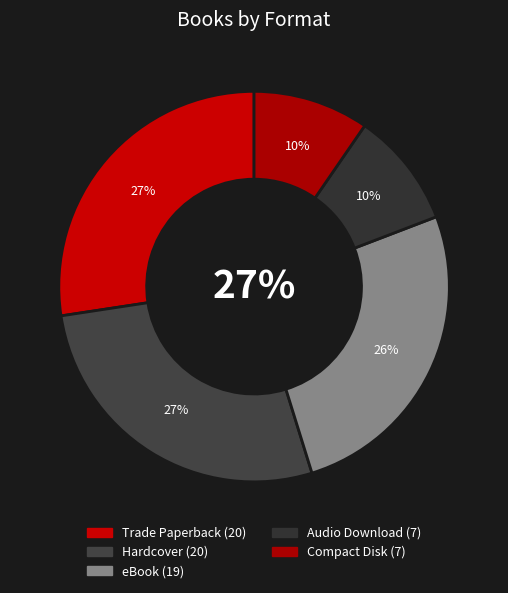

What is the smallest slice in the pie chart?

Audio Download